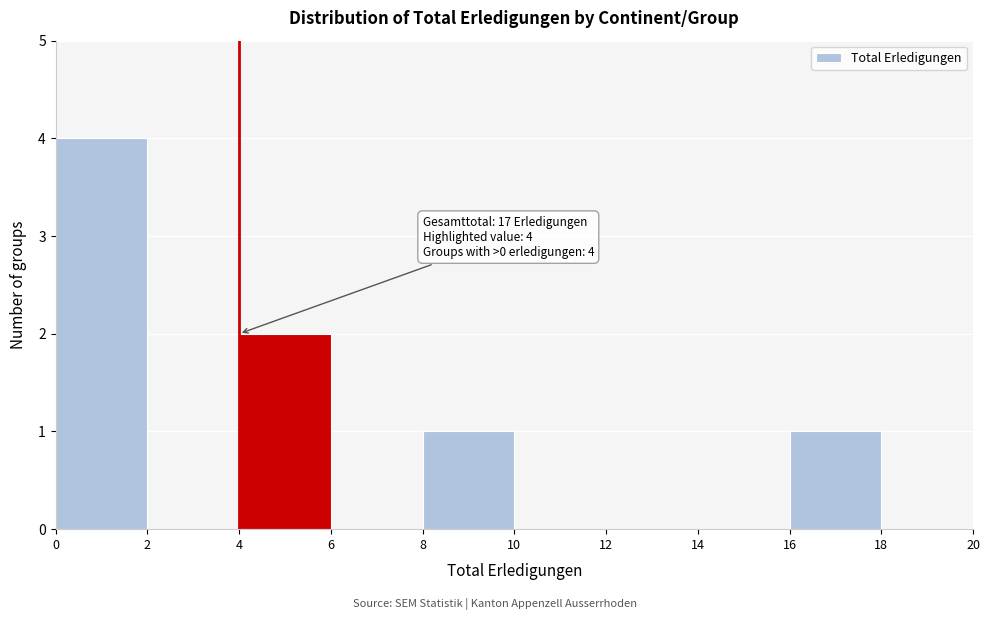

Over which range of the x-axis is the bar tallest?

0 to 2